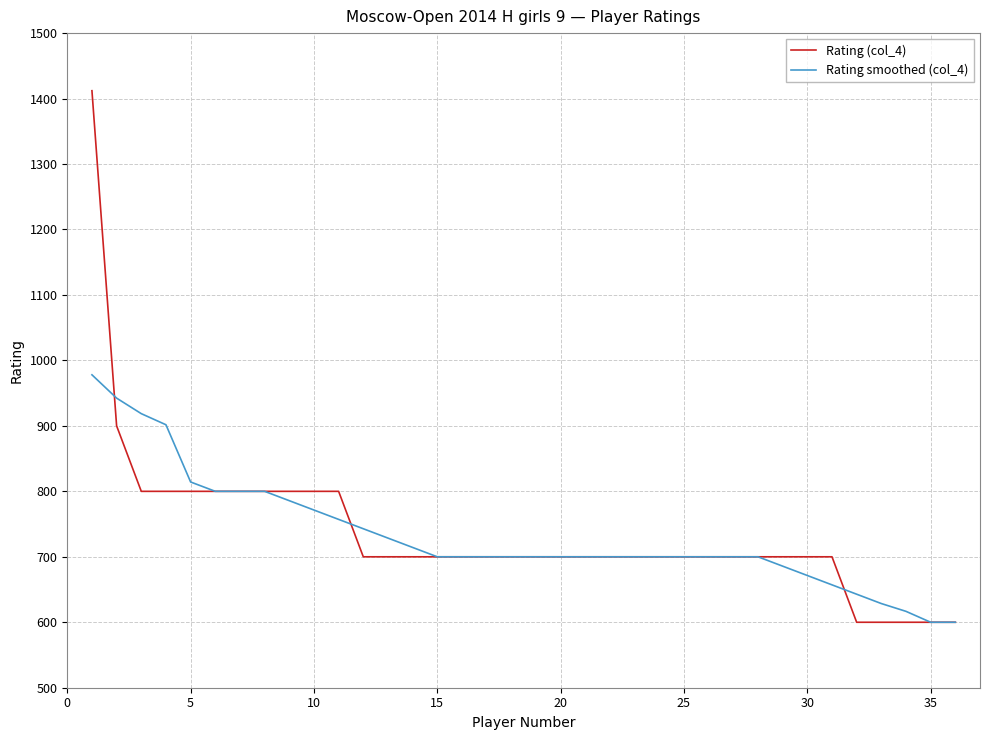

List the series in order of their peak value, lowest first.

Rating smoothed (col_4), Rating (col_4)